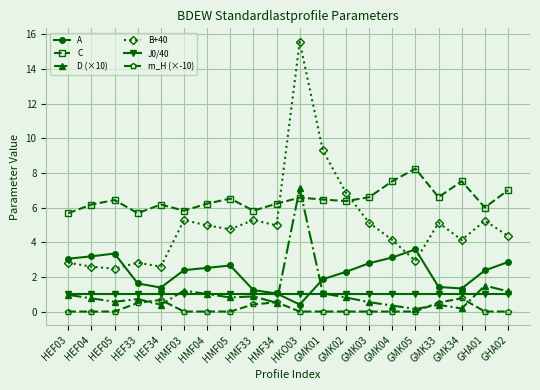

In B+40, how many points are higher than both neighbors (excluding endpoints)?

6